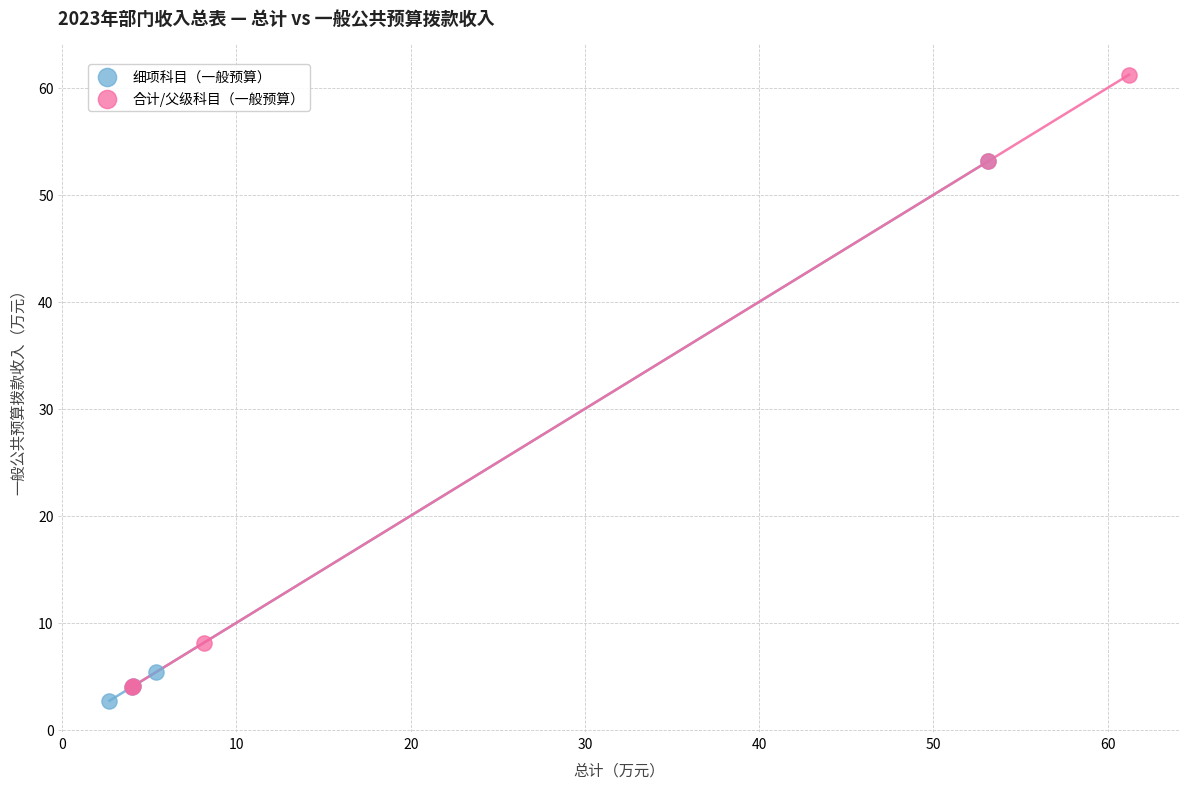

Which series has the widest spread of Y values?

合计/父级科目（一般预算）